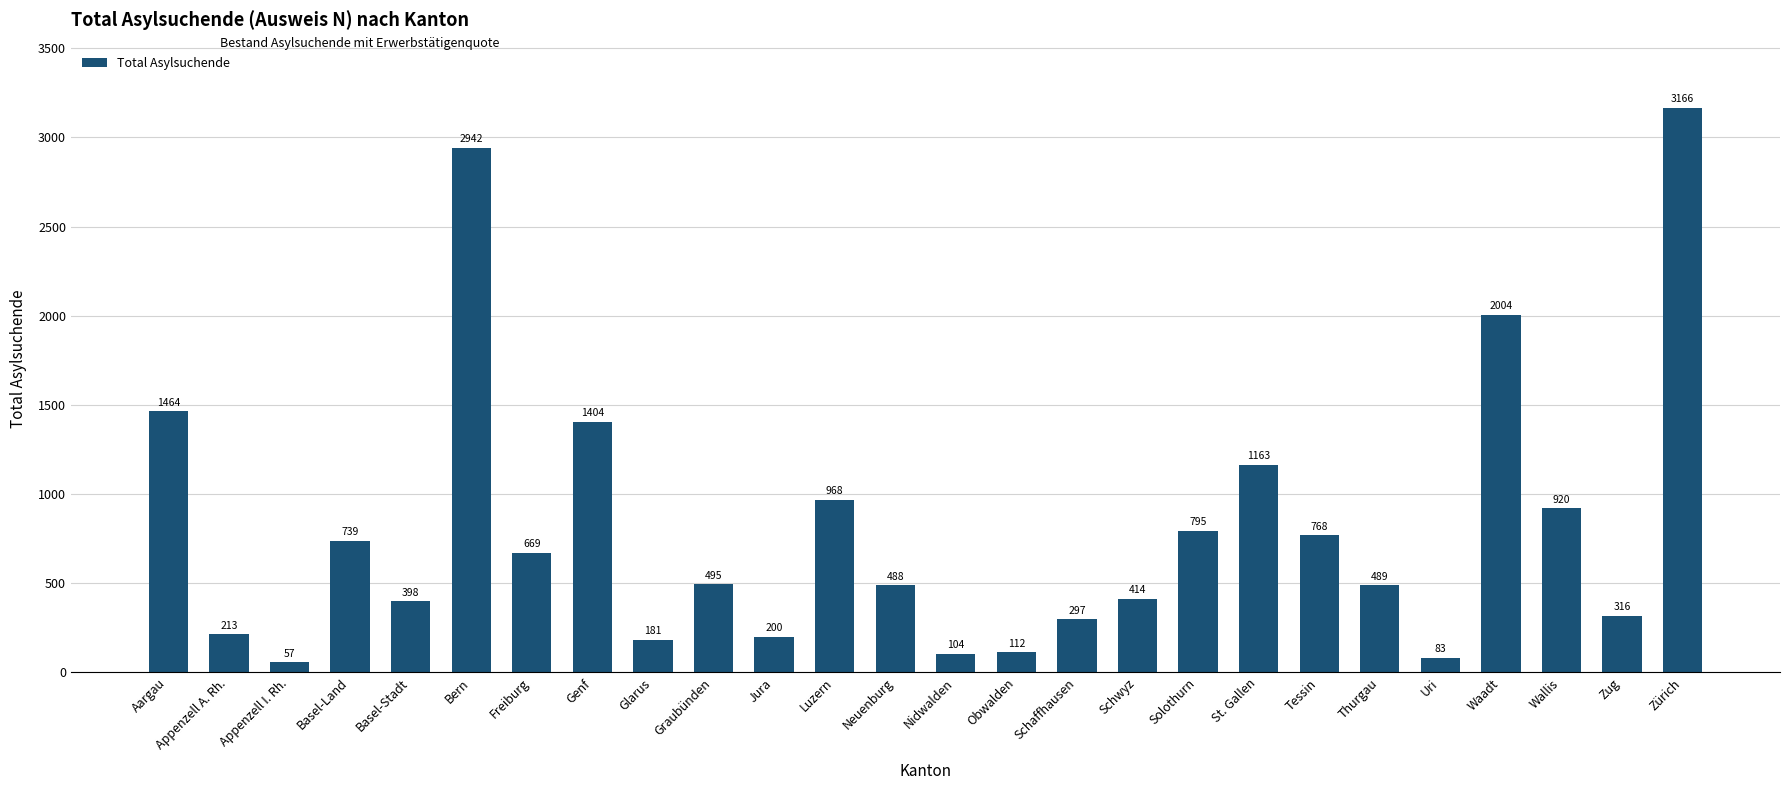

List the labels in order of value, largest first.

Zürich, Bern, Waadt, Aargau, Genf, St. Gallen, Luzern, Wallis, Solothurn, Tessin, Basel-Land, Freiburg, Graubünden, Thurgau, Neuenburg, Schwyz, Basel-Stadt, Zug, Schaffhausen, Appenzell A. Rh., Jura, Glarus, Obwalden, Nidwalden, Uri, Appenzell I. Rh.